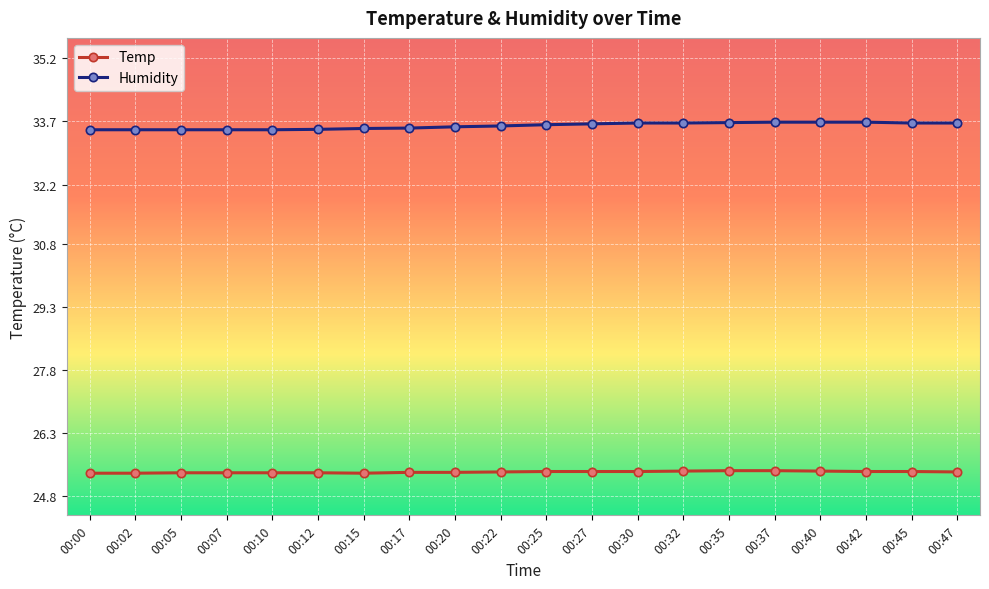

The Temp series shows 40.1 at 00:10. True or false?

False